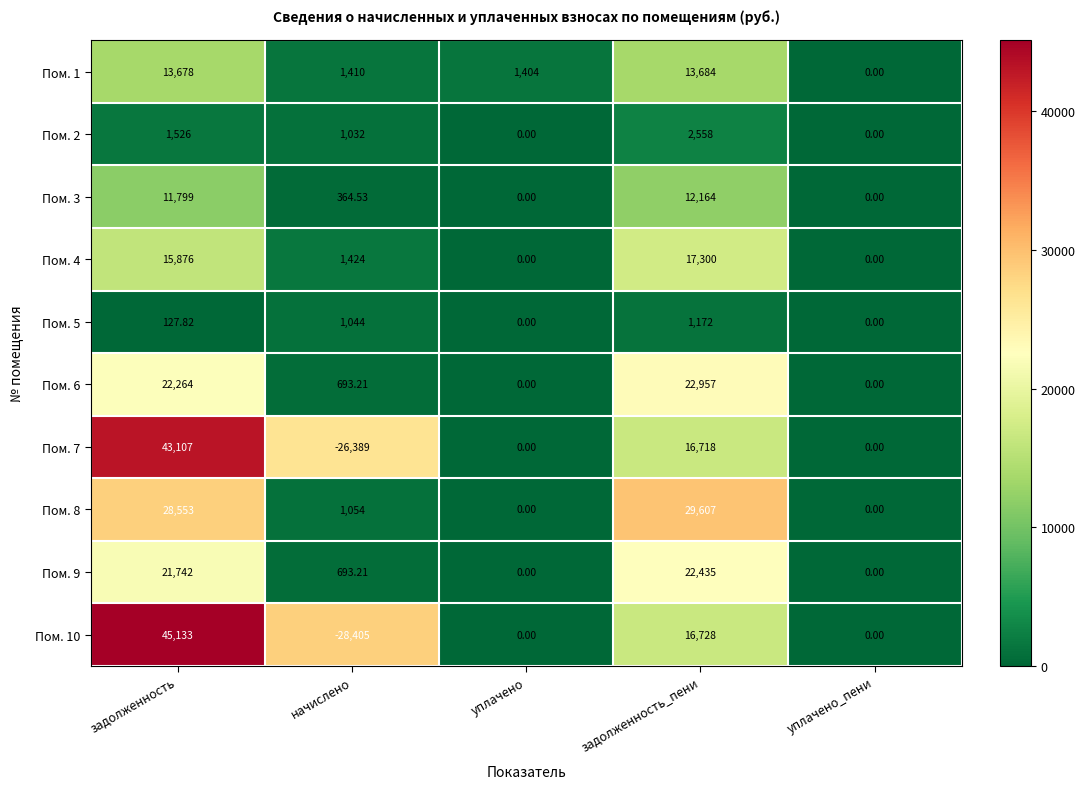

Which category has the highest value across all series?

задолженность